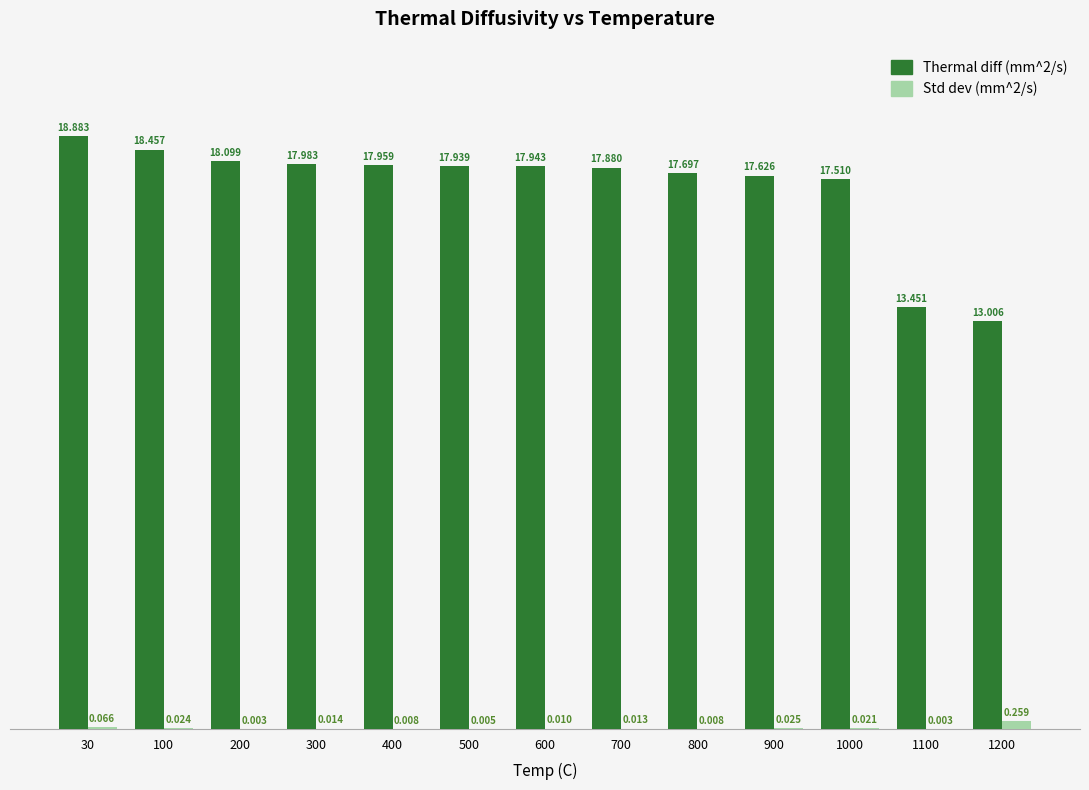

Is the value of Thermal diff (mm^2/s) at 30 greater than the value of Std dev (mm^2/s) at 400?

Yes